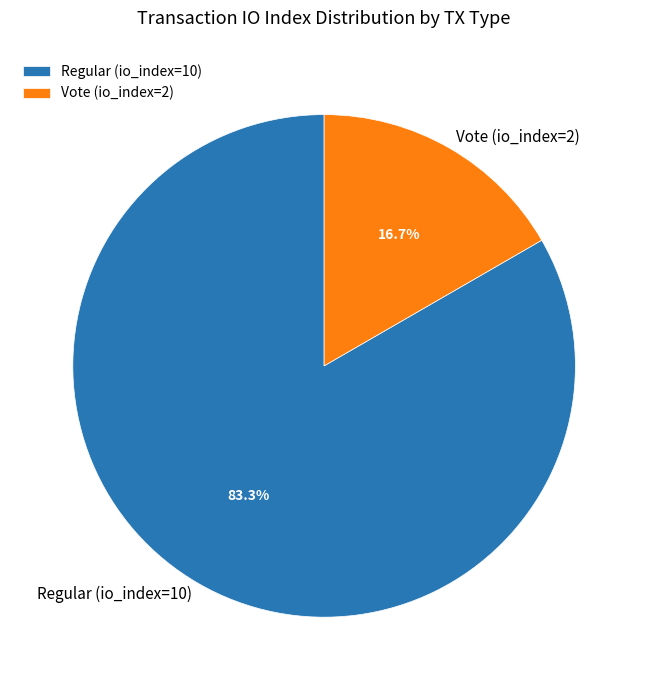

Count the number of slices in the pie.

2